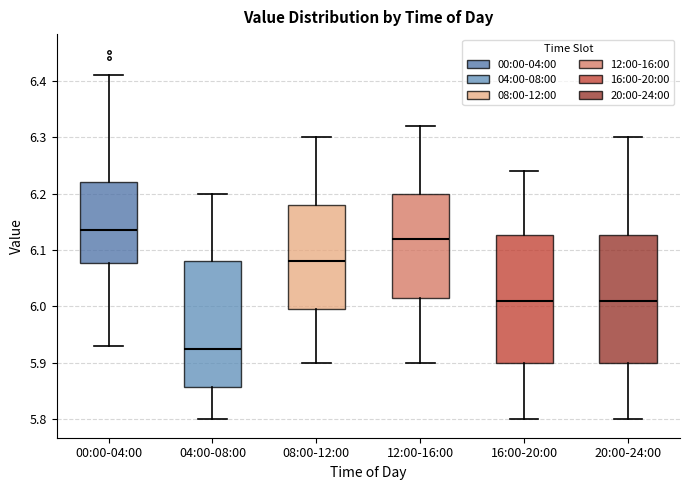

Where does the median line of the box for 12:00-16:00 sit on the y-axis? The values are not printed on the chart, so give them approximately, as read against the axis.

6.12